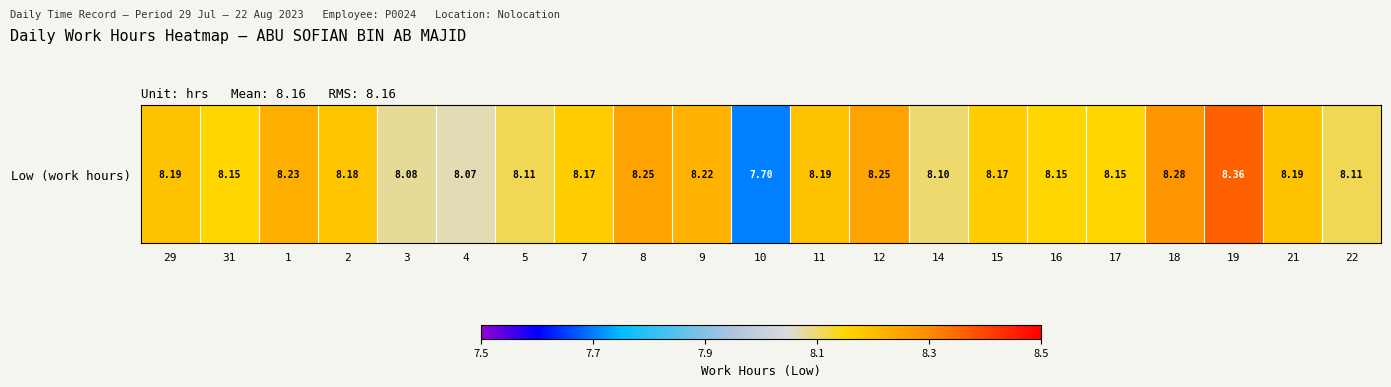

Reading right to left, transcribe all the data shown in this chart.

22=8.1	21=8.2	19=8.4	18=8.3	17=8.2	16=8.2	15=8.2	14=8.1	12=8.2	11=8.2	10=7.7	9=8.2	8=8.2	7=8.2	5=8.1	4=8.1	3=8.1	2=8.2	1=8.2	31=8.2	29=8.2